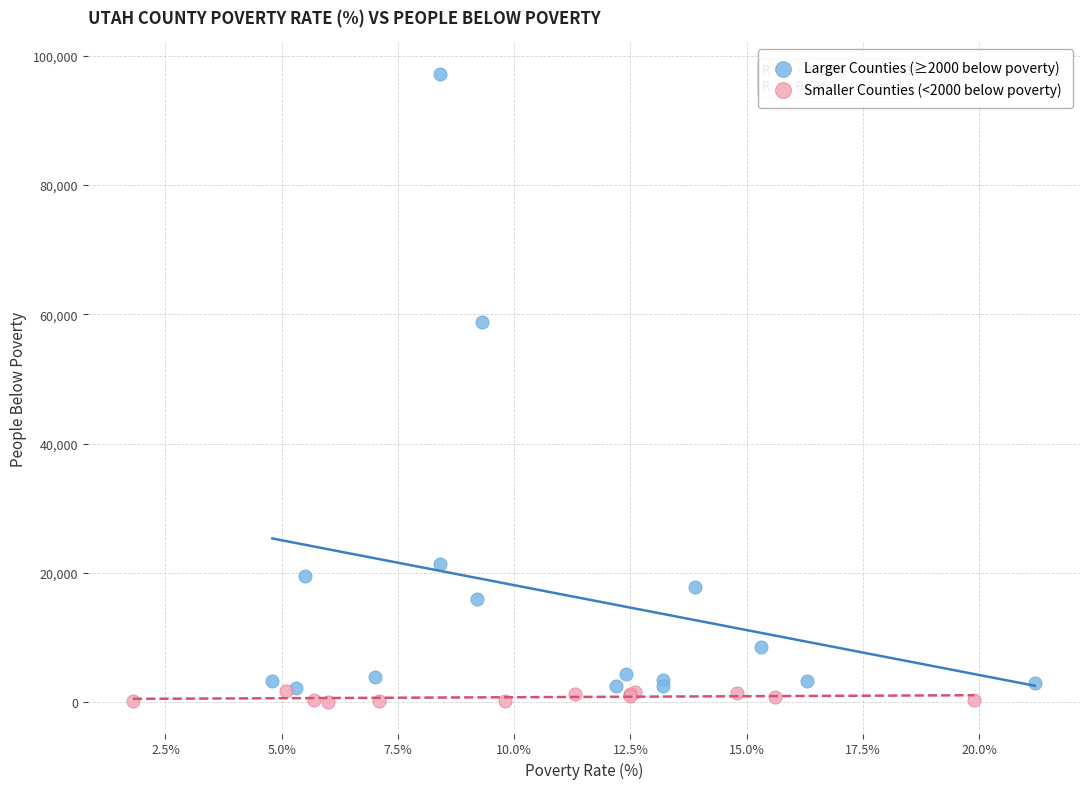

Which series contains the highest Y value?

Larger Counties (≥2000 below poverty)